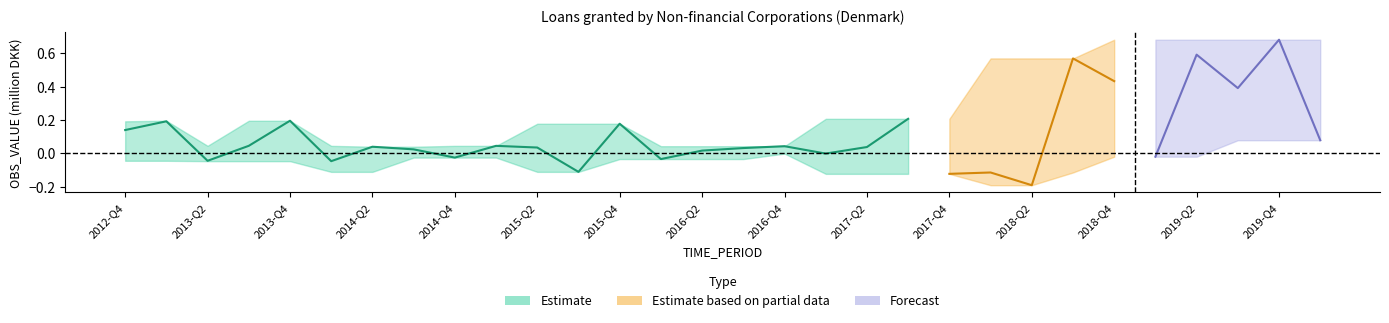

Rank the categories by value from highest to lowest.

2017-Q3, 2013-Q4, 2013-Q1, 2015-Q4, 2012-Q4, 2013-Q3, 2015-Q1, 2016-Q4, 2014-Q2, 2017-Q2, 2015-Q2, 2016-Q3, 2014-Q3, 2016-Q2, 2017-Q1, 2014-Q4, 2016-Q1, 2013-Q2, 2014-Q1, 2015-Q3